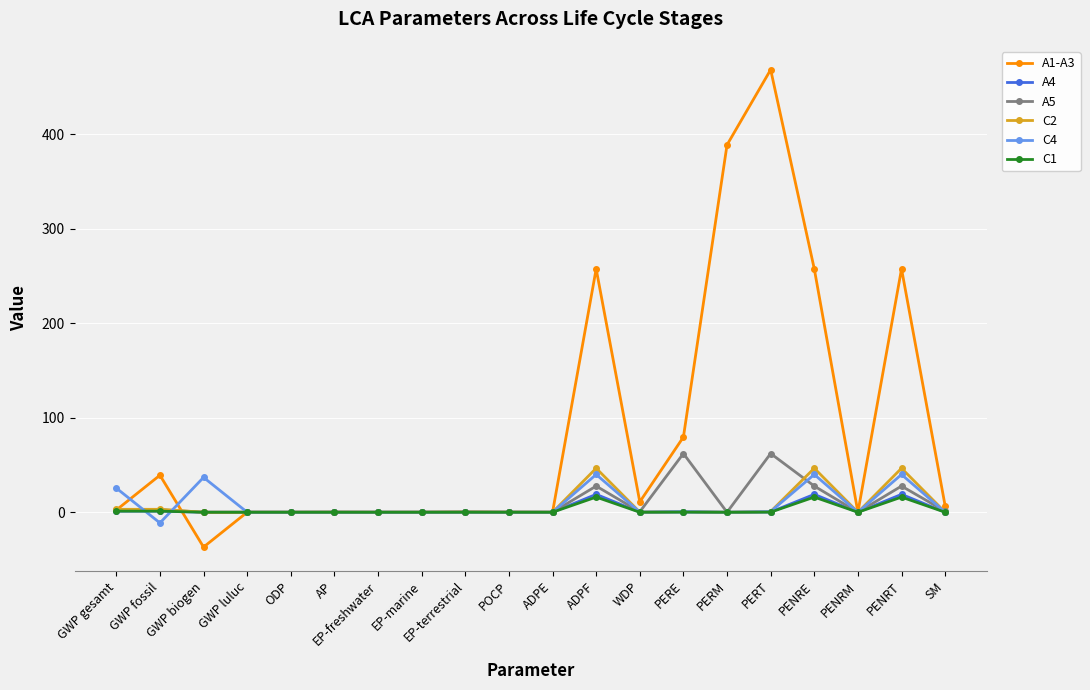

True or false: C2 has more than 1 interior local peaks.

True